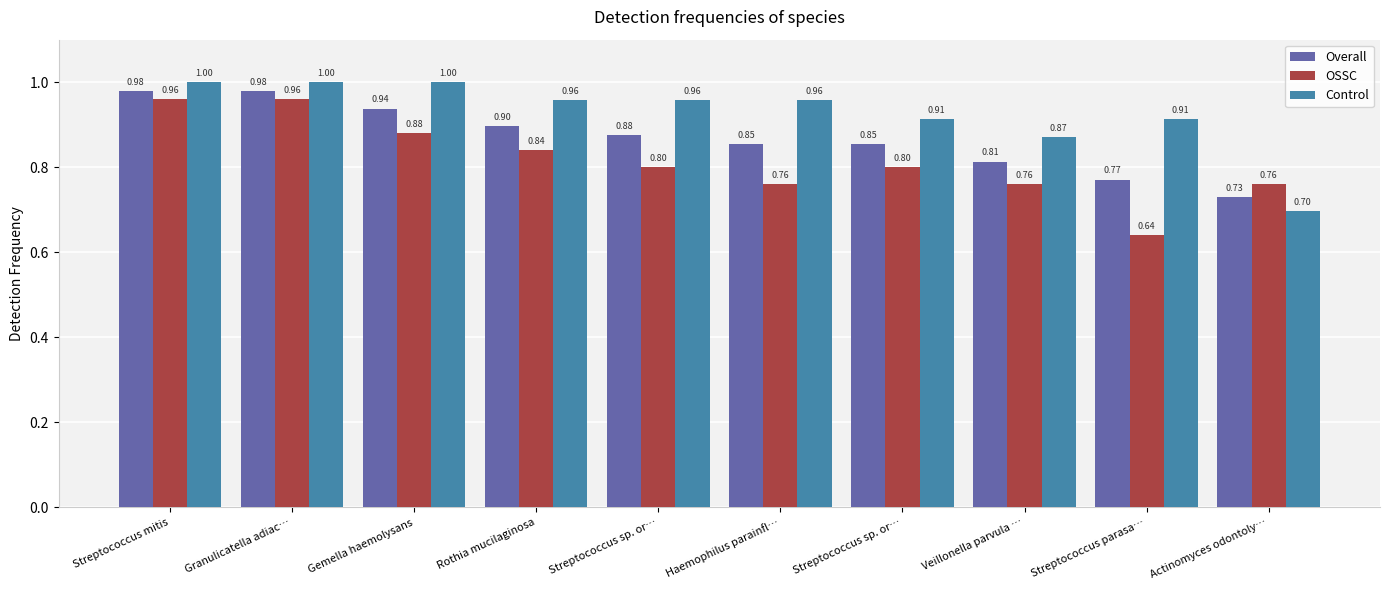

Does the chart contain stacked bars?

No